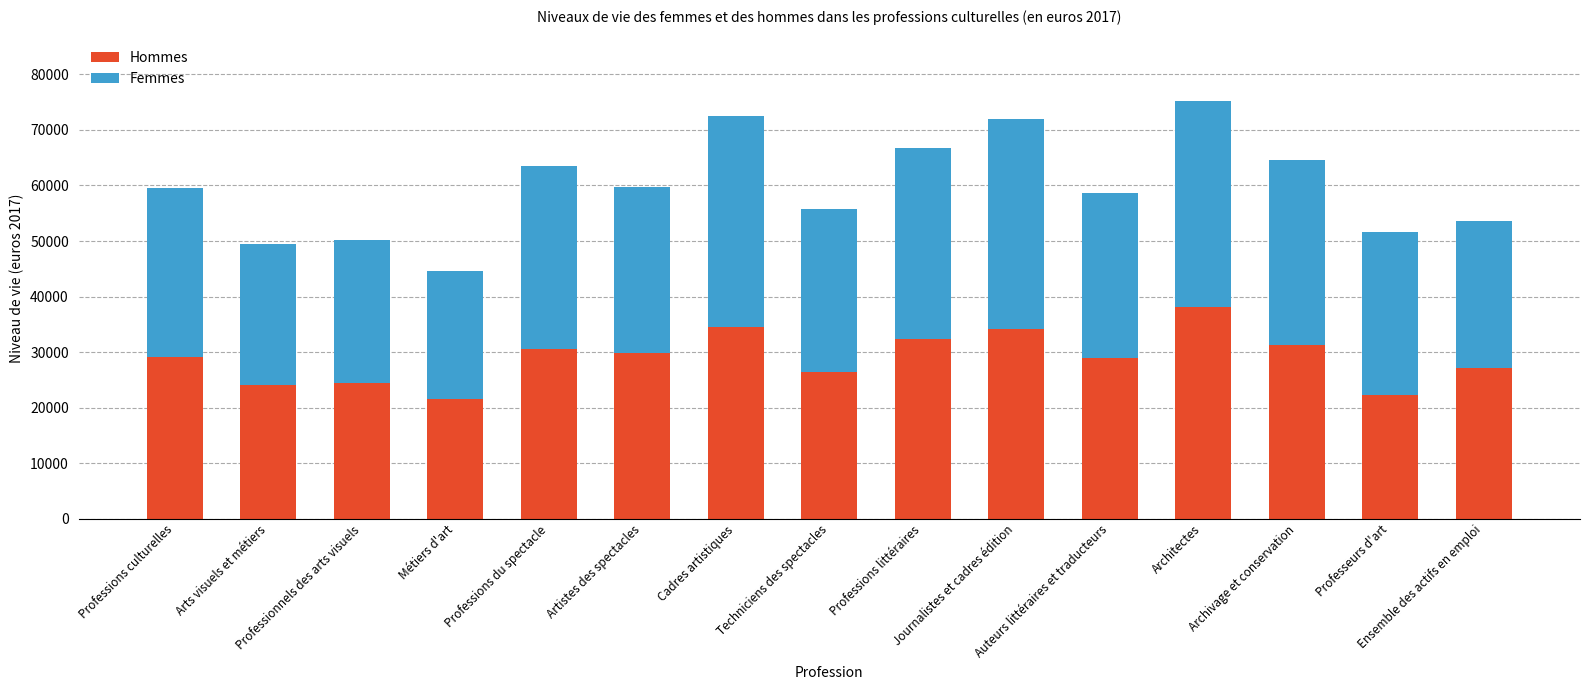

What is the sum of all Hommes values?

435200